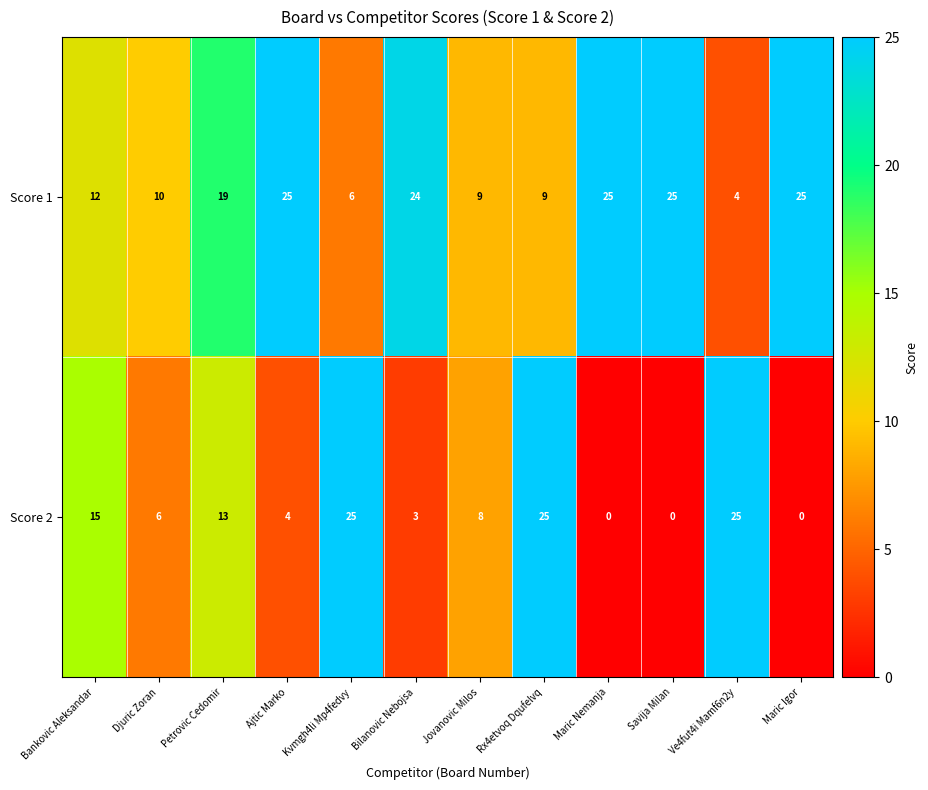

How many categories are shown in the chart?

12